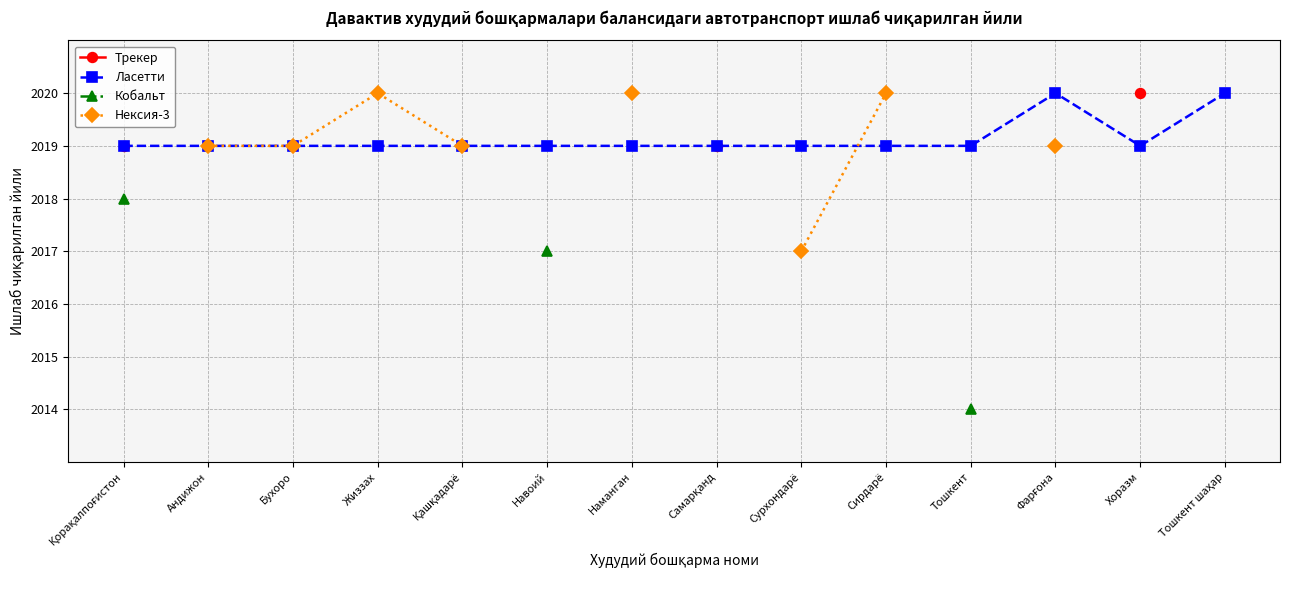

What is the value of the Ласетти point at the 4th from the left?

2019